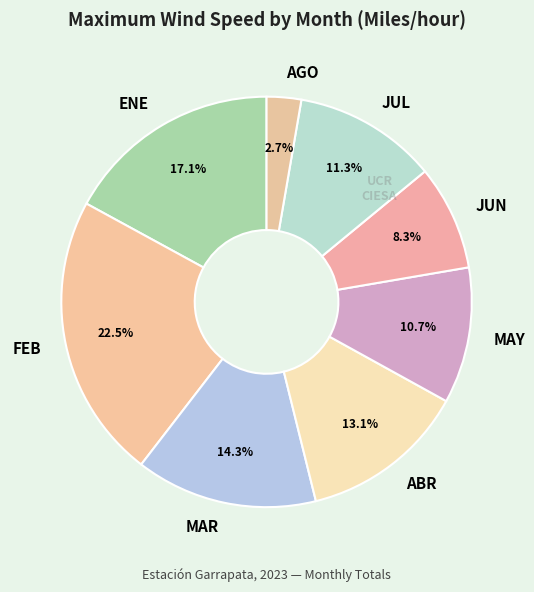

Count the number of slices in the pie.

8